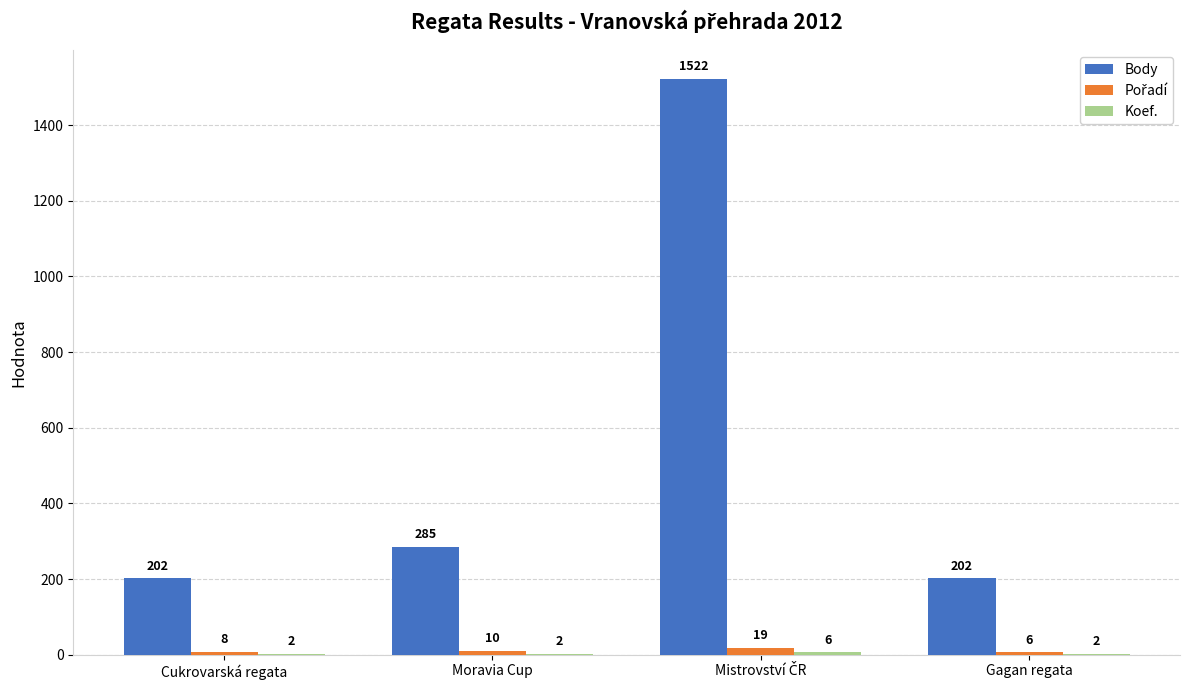

What is the total value across all series at Cukrovarská regata?

212